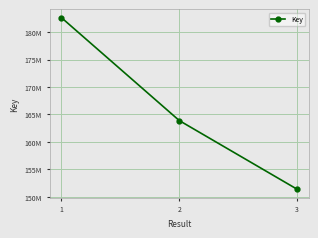

Which category has the highest value across all series?

1